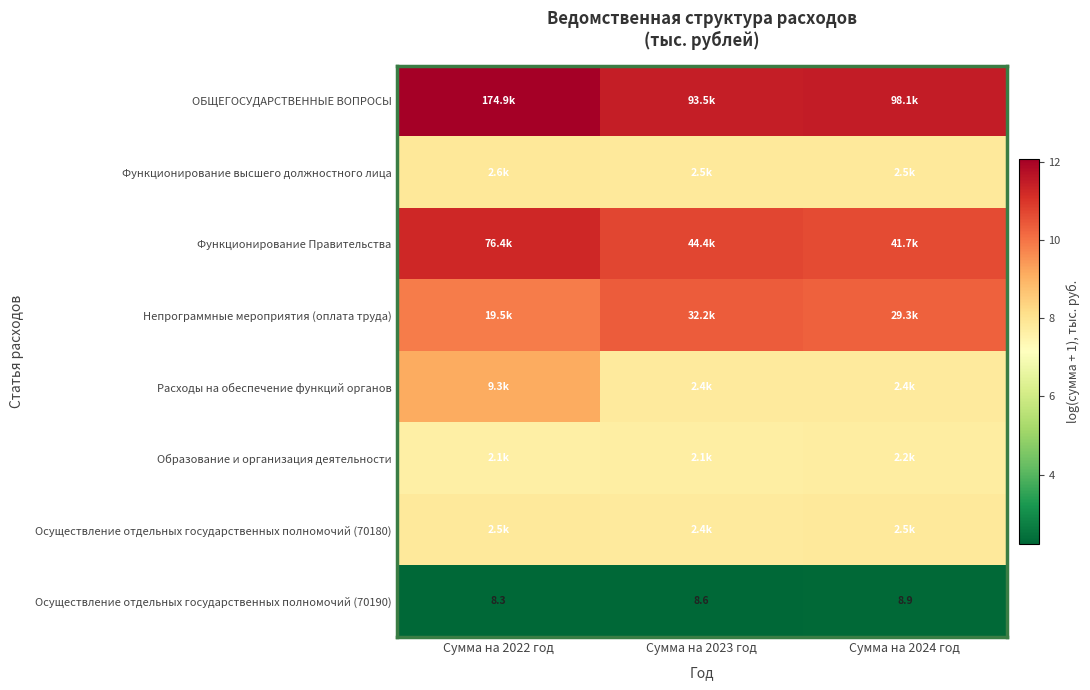

At Сумма на 2023 год, list the series in order from largest to smallest.

ОБЩЕГОСУДАРСТВЕННЫЕ ВОПРОСЫ, Функционирование Правительства, Непрограммные мероприятия (оплата труда), Функционирование высшего должностного лица, Расходы на обеспечение функций органов, Осуществление отдельных государственных полномочий (70180), Образование и организация деятельности, Осуществление отдельных государственных полномочий (70190)